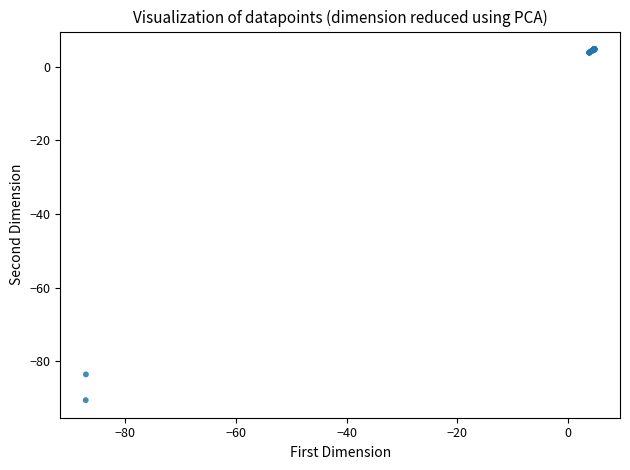

What Y value in the scatter plot is closest to -42?

-83.6